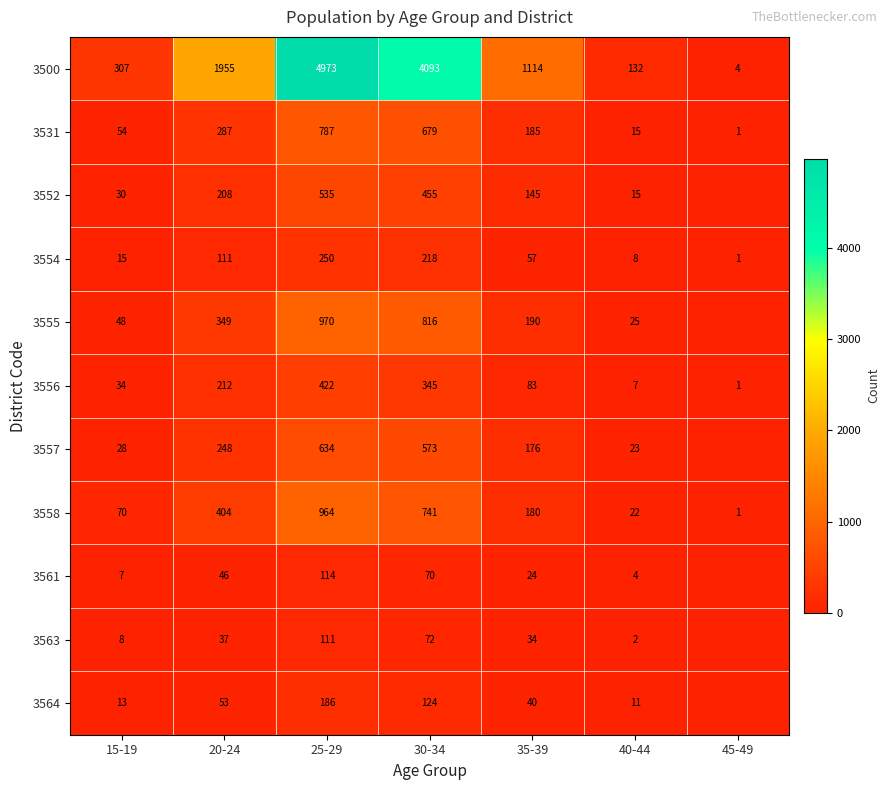

Read the 3558 value at 40-44.

22